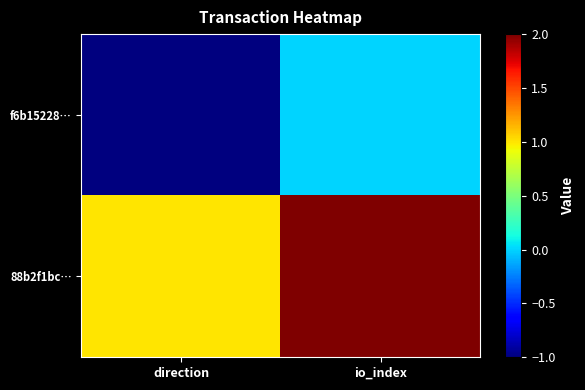

Which label corresponds to the largest value in the chart?

io_index